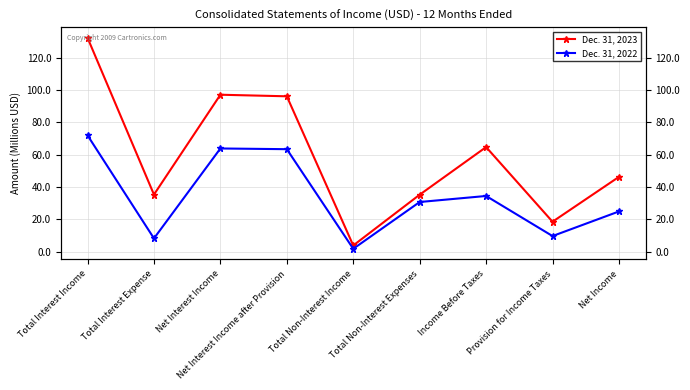

How many lines are shown in the chart?

2